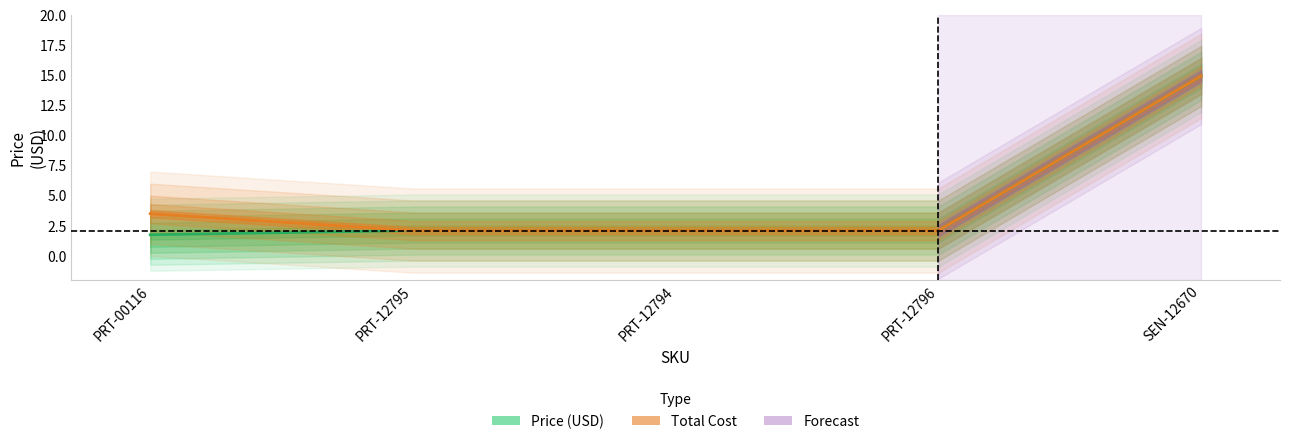

What is the label of the 2nd point from the left?

PRT-12795